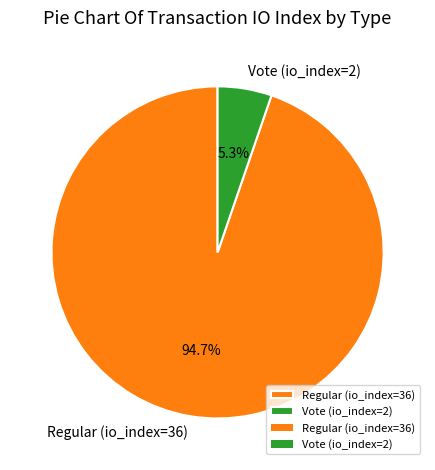

To the nearest percent, what is the difference between the Vote (io_index=2) and Regular (io_index=36) slice percentages?

89%